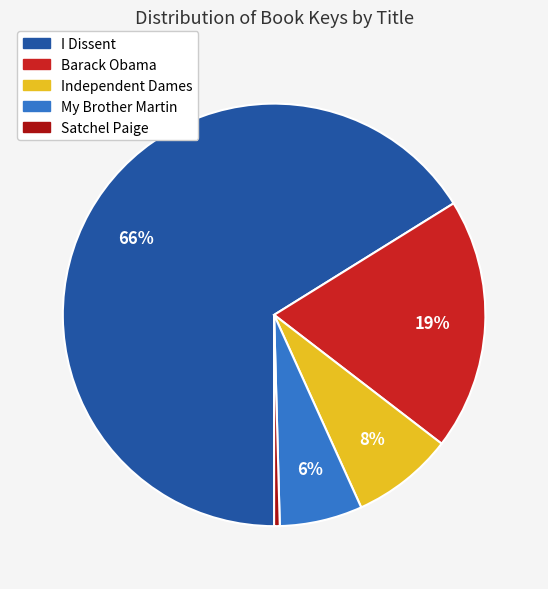

Which category has the biggest portion of the pie?

I Dissent